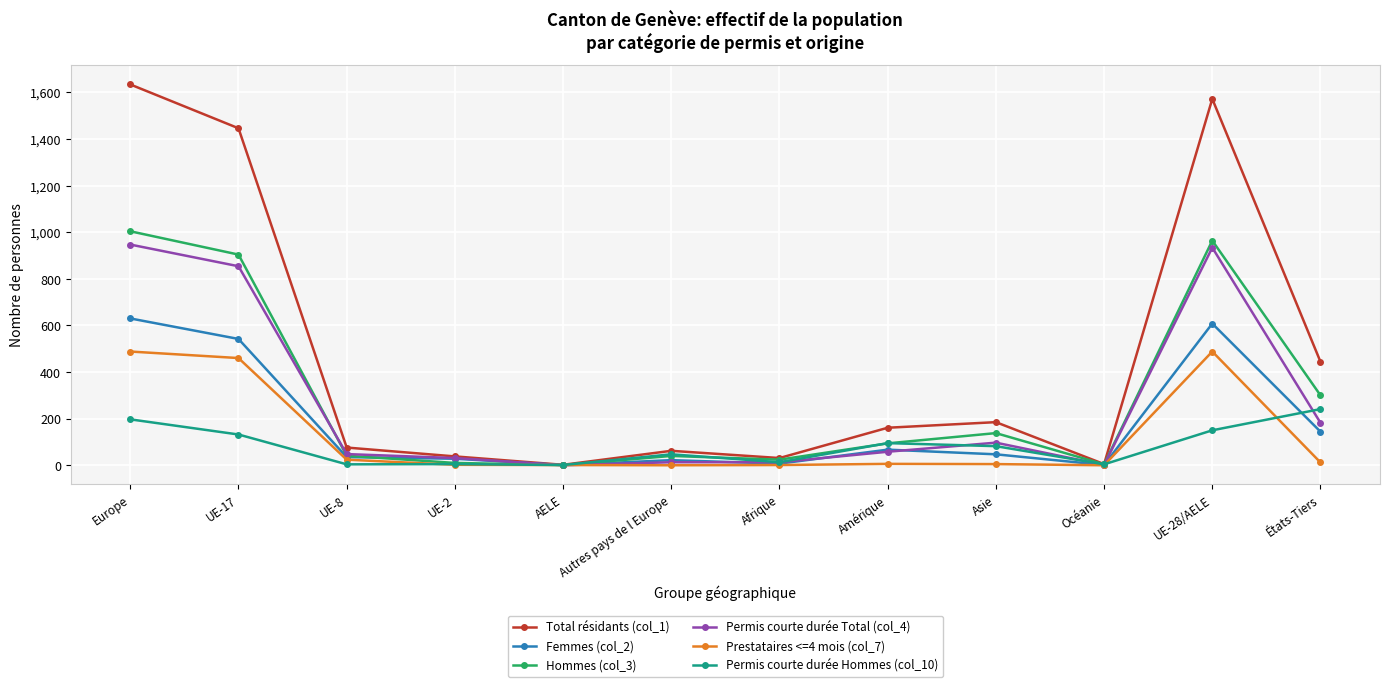

What is the minimum value for Femmes (col_2)?

1